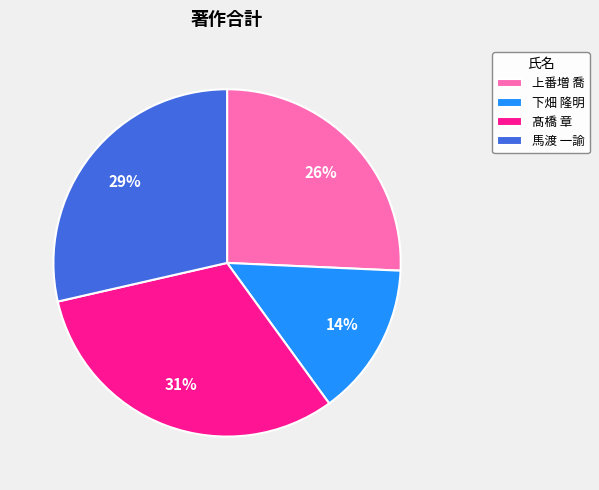

What is the largest slice in the pie chart?

髙橋 章